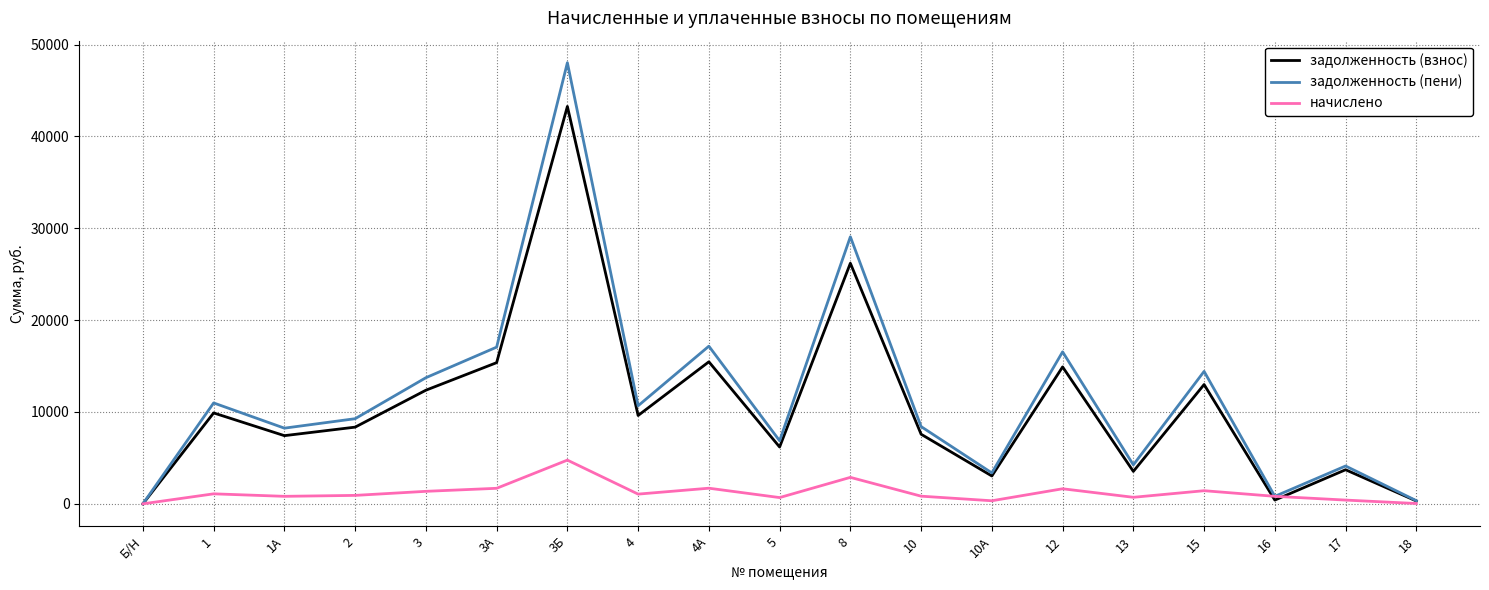

Between 3Б and 10, which series saw the biggest shift?

задолженность (пени)